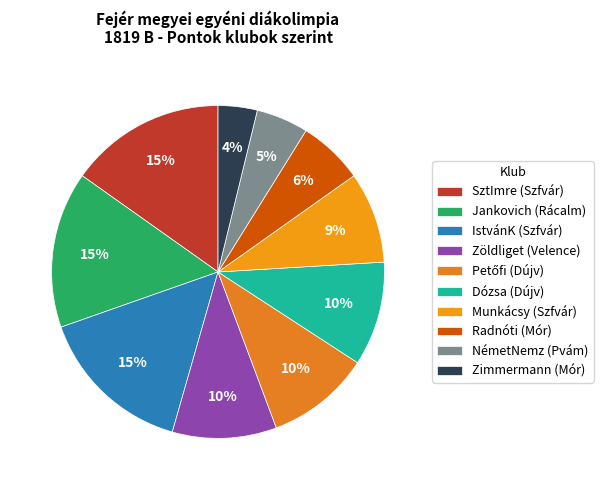

To the nearest percent, what is the combined percentage of Dózsa (Dújv) and SztImre (Szfvár)?

25%